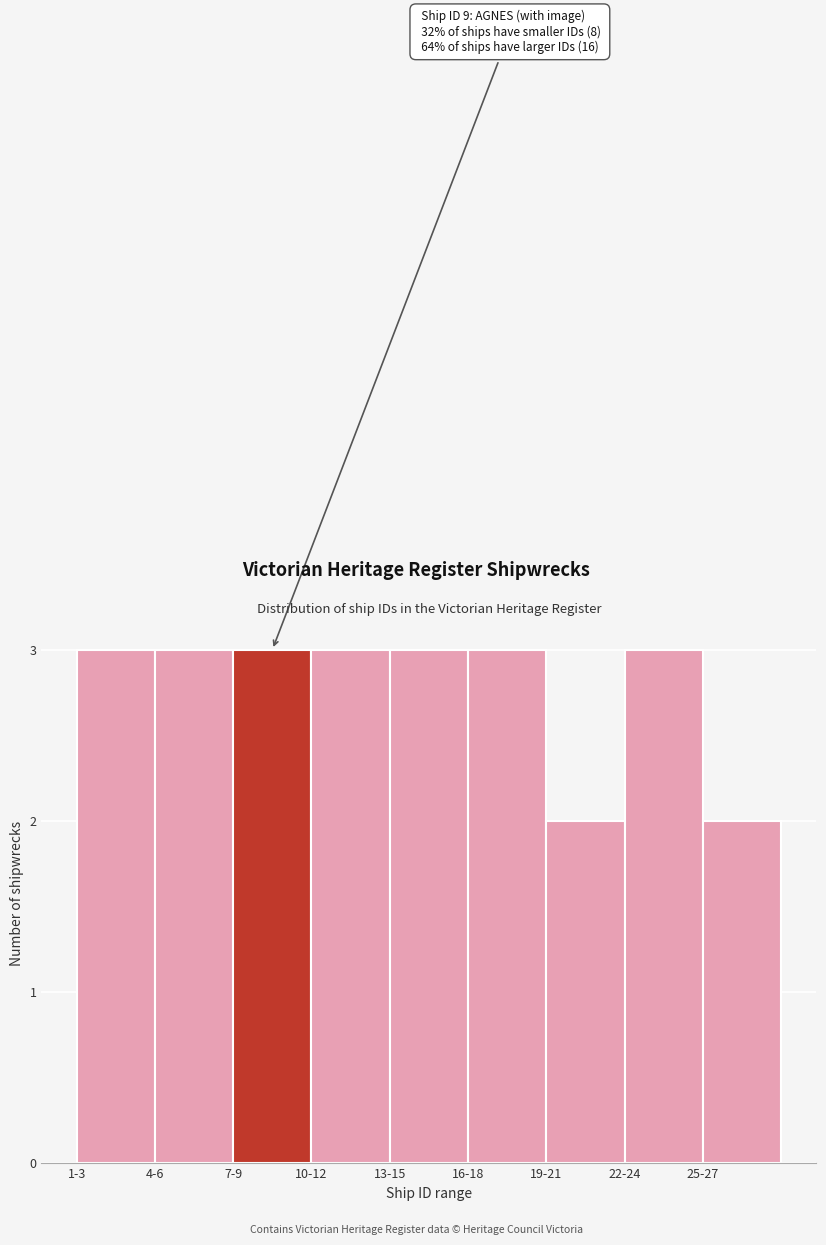

Reading left to right, list all the values displayed in this chart.

1-3=3	4-6=3	7-9=3	10-12=3	13-15=3	16-18=3	19-21=2	22-24=3	25-27=2